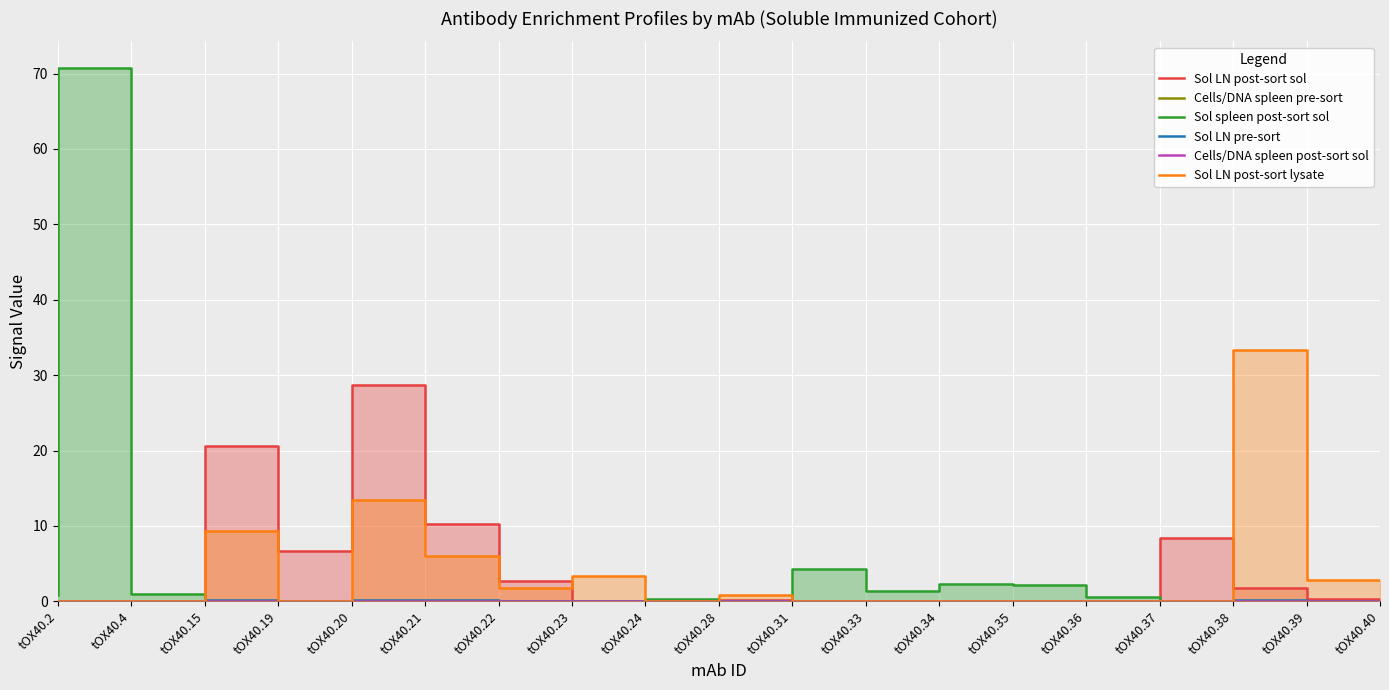

Is it true that Sol LN post-sort lysate equals 0.0 at tOX40.2?

True